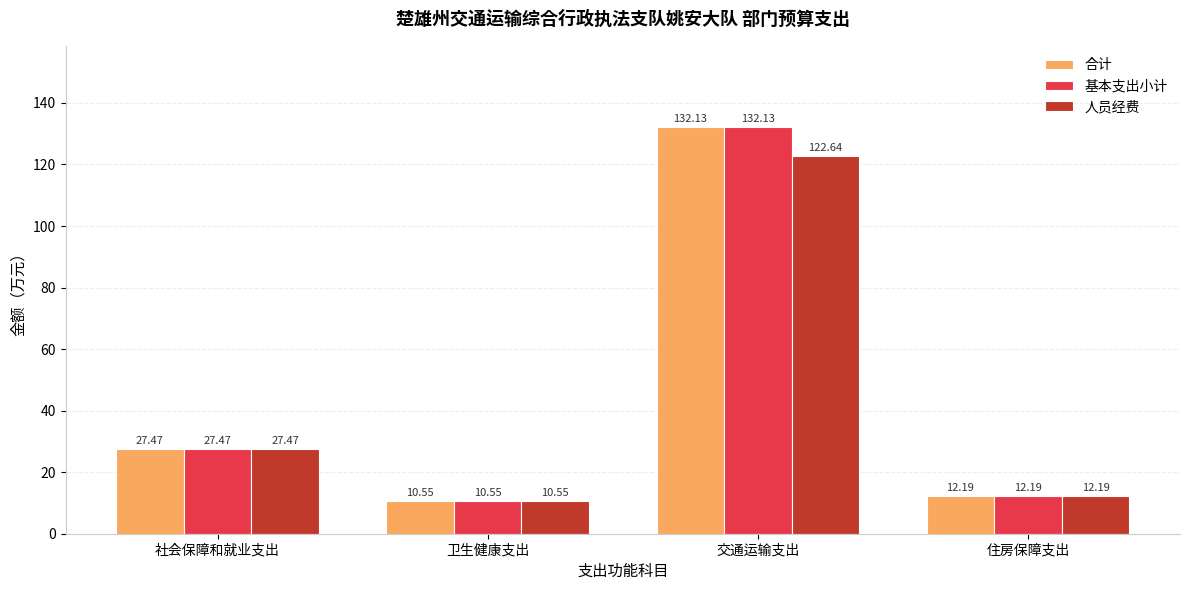

How many data points in 人员经费 are above 27?

2